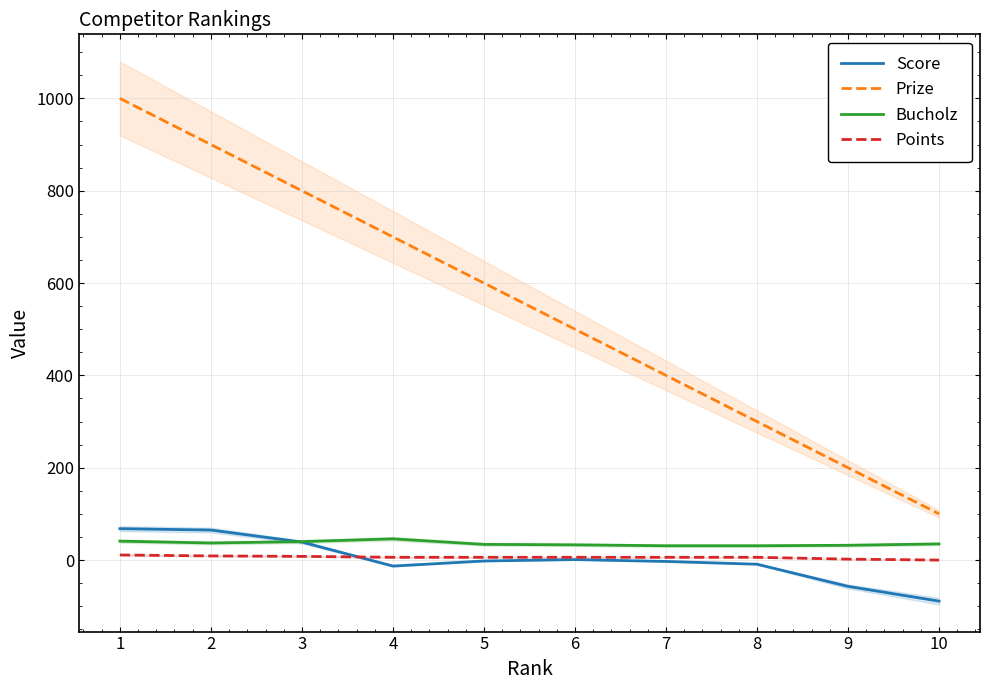

Which series has the largest total across all categories?

Prize